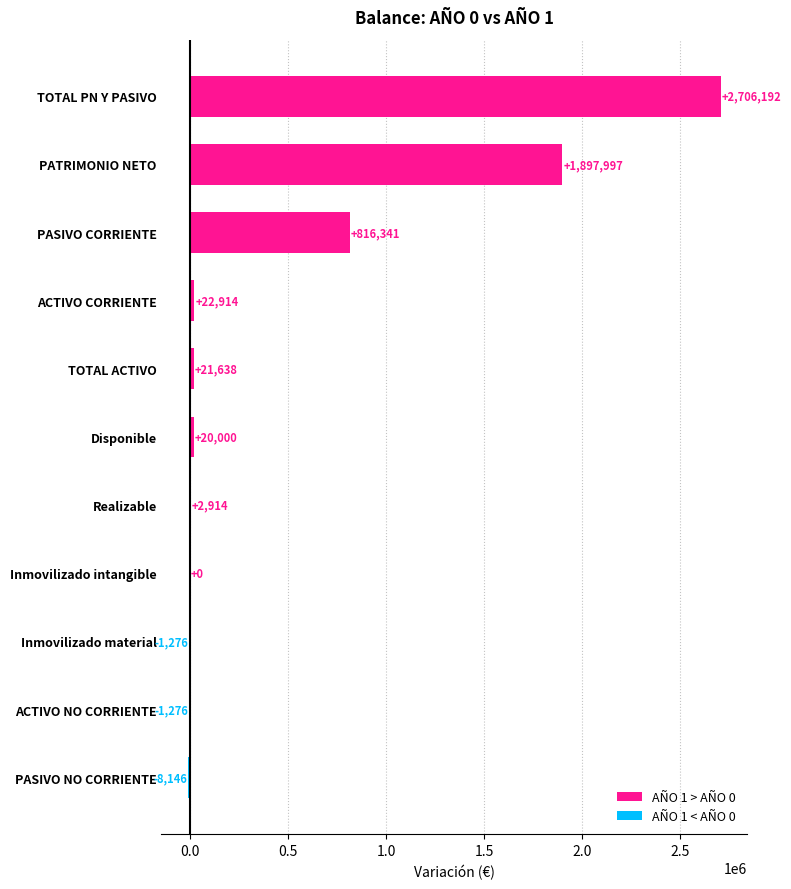

Where is the data nearest to the value 1349023?

PASIVO CORRIENTE